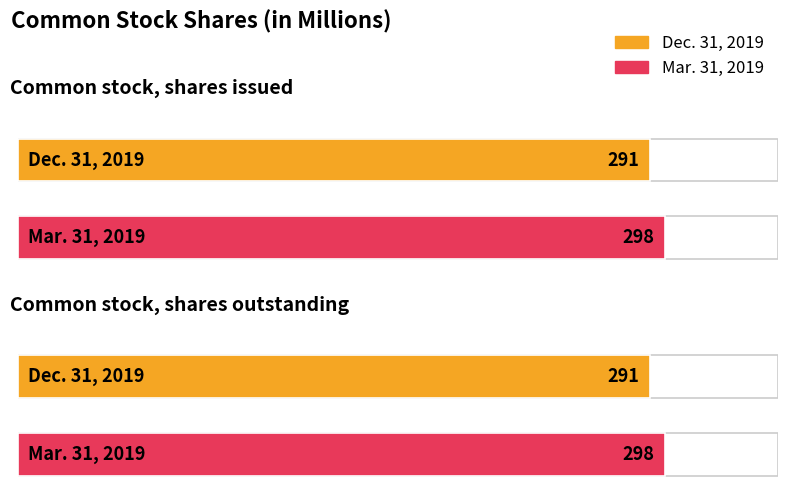

Is the value of Mar. 31, 2019 at Common stock, shares outstanding greater than the value of Dec. 31, 2019 at Common stock, shares outstanding?

Yes